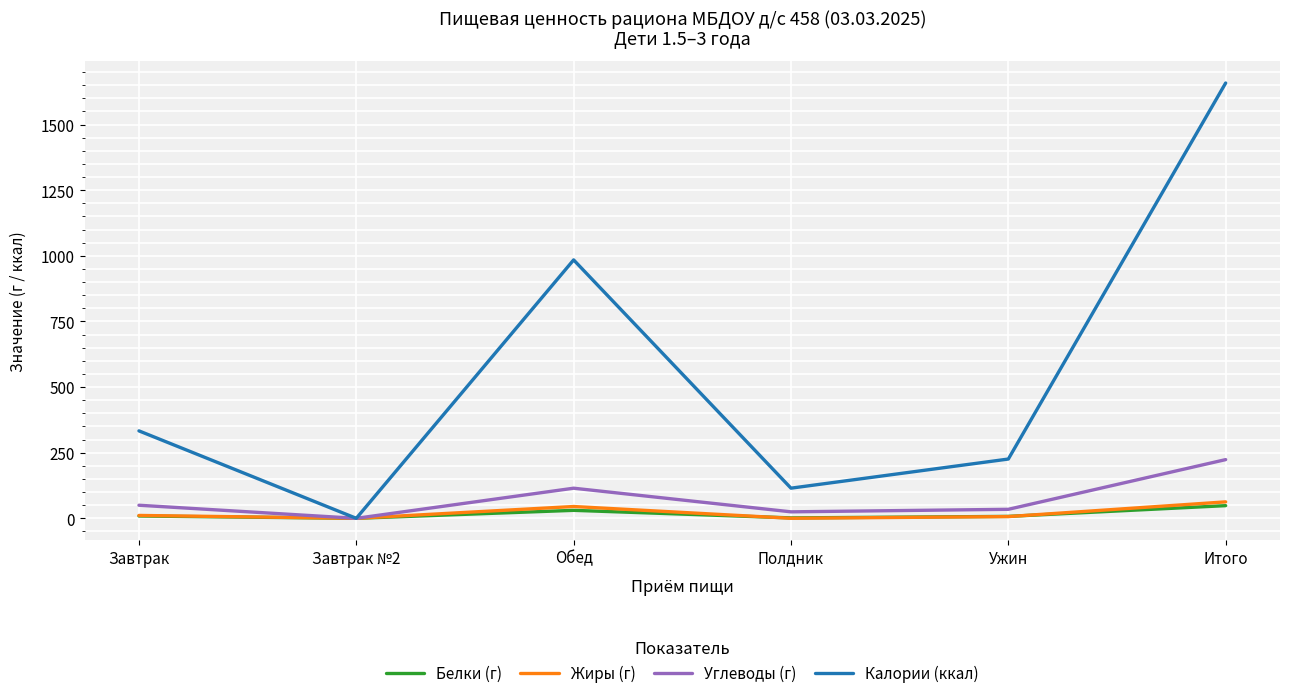

Does the chart have visible grid lines?

Yes